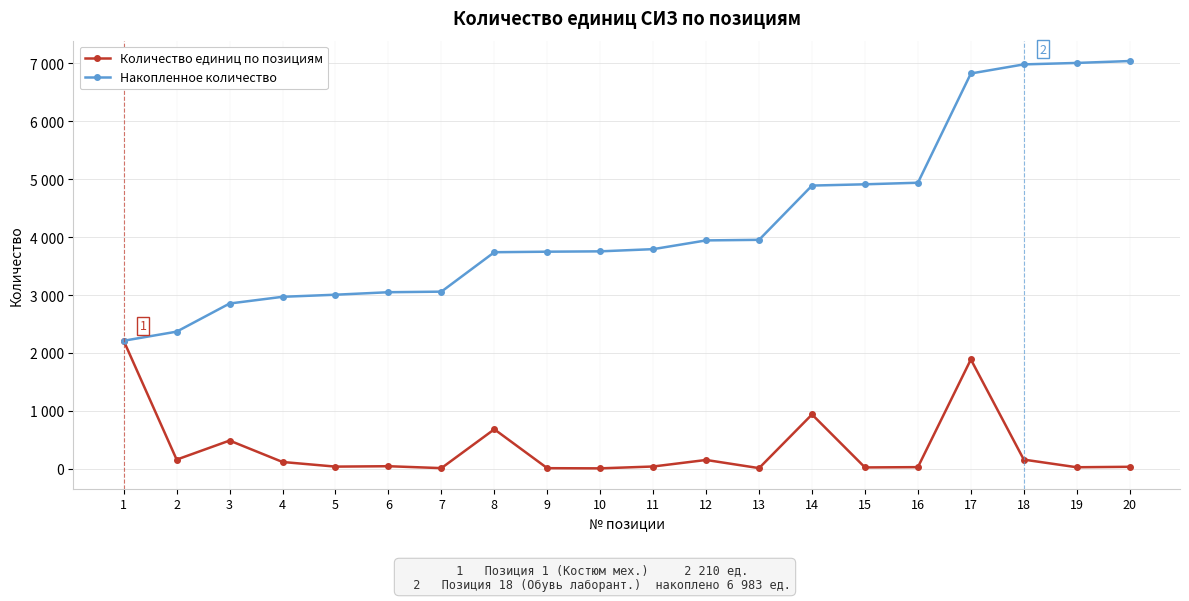

Does the chart have visible grid lines?

Yes